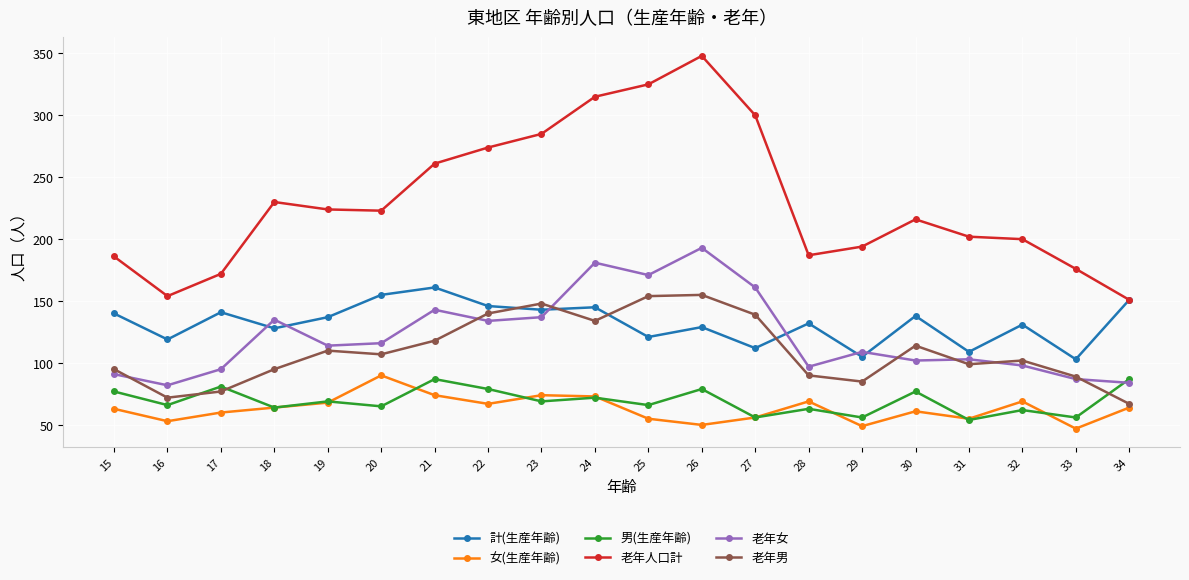

What is the difference between the highest and lowest values at 33?

129